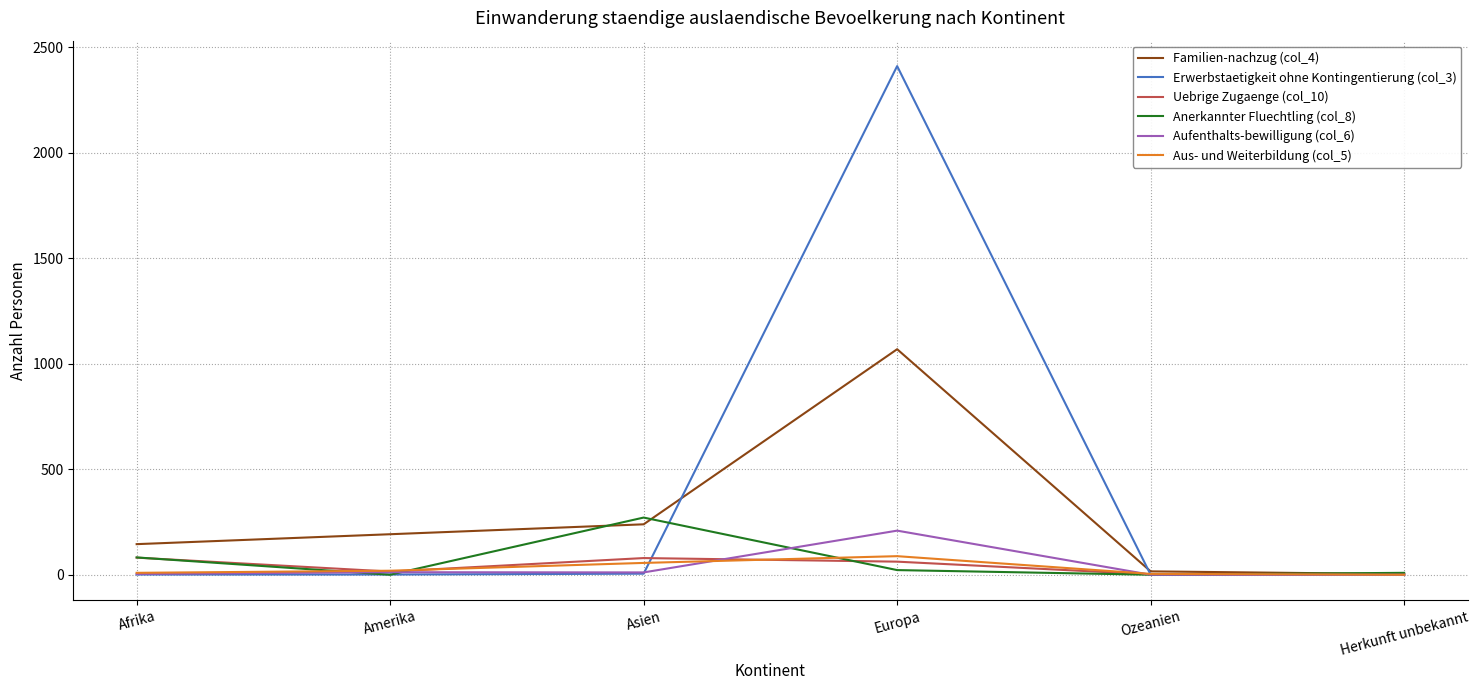

At which category is the sum across all series the highest?

Europa